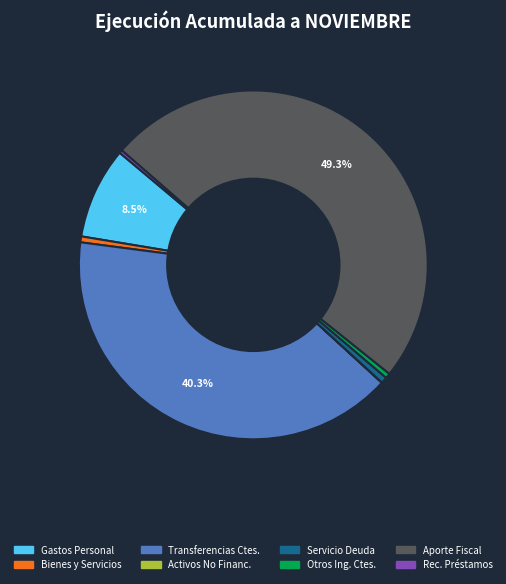

Count the number of slices in the pie.

8